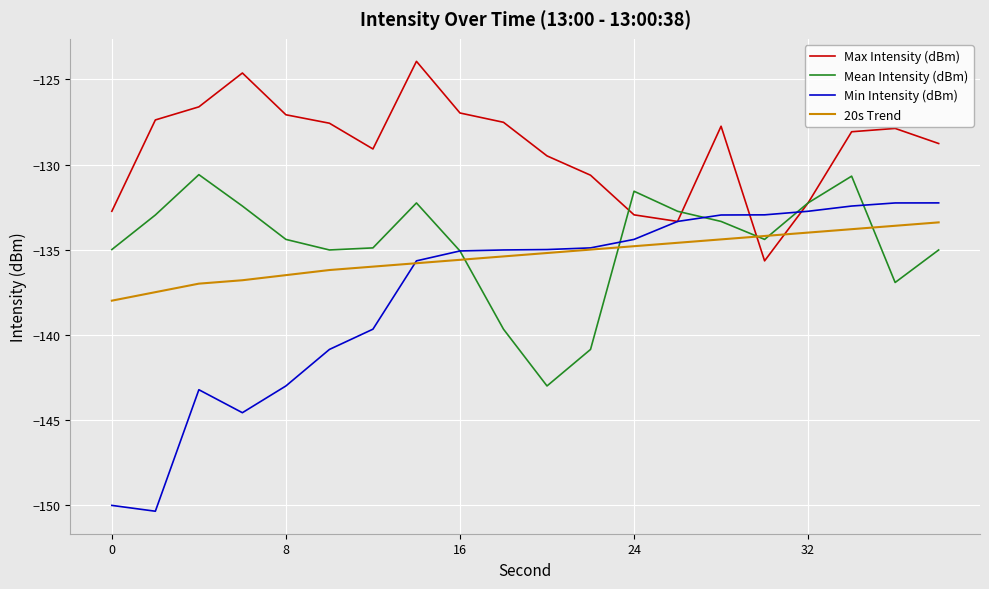

What is the smallest value displayed?

-150.4